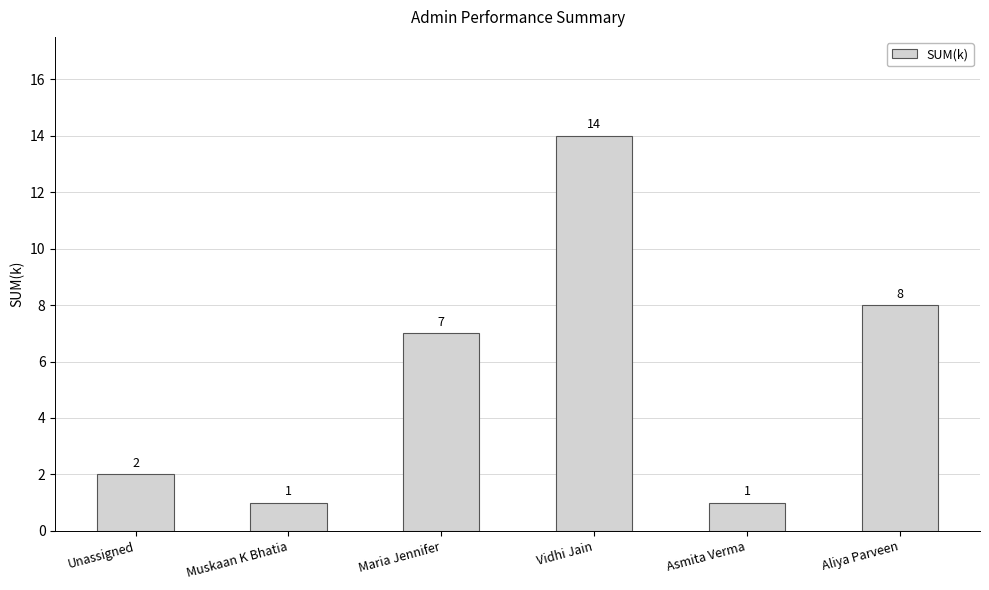

The chart shows a value of 7 at Maria Jennifer. True or false?

True